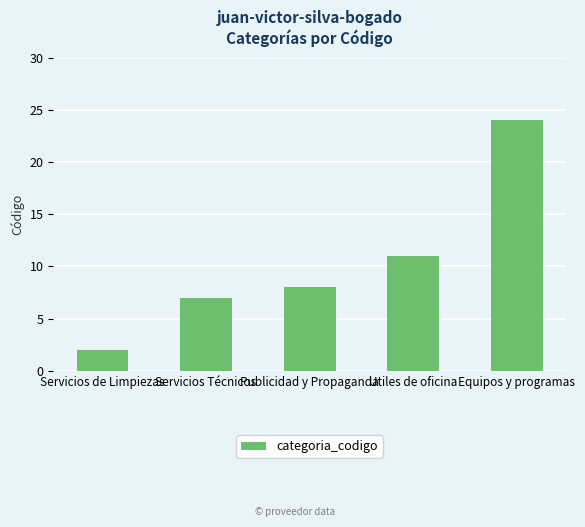

Which label corresponds to the largest value in the chart?

Equipos y programas